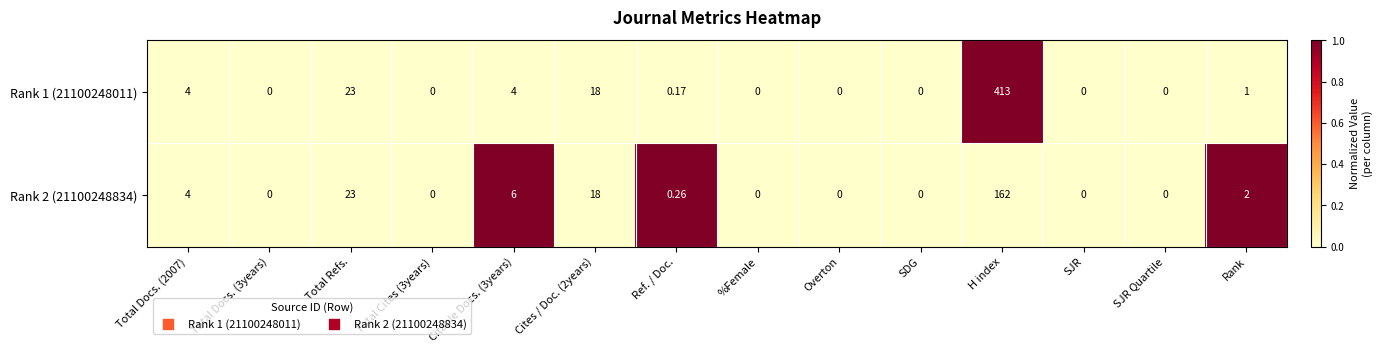

At which category is the sum across all series the highest?

H index